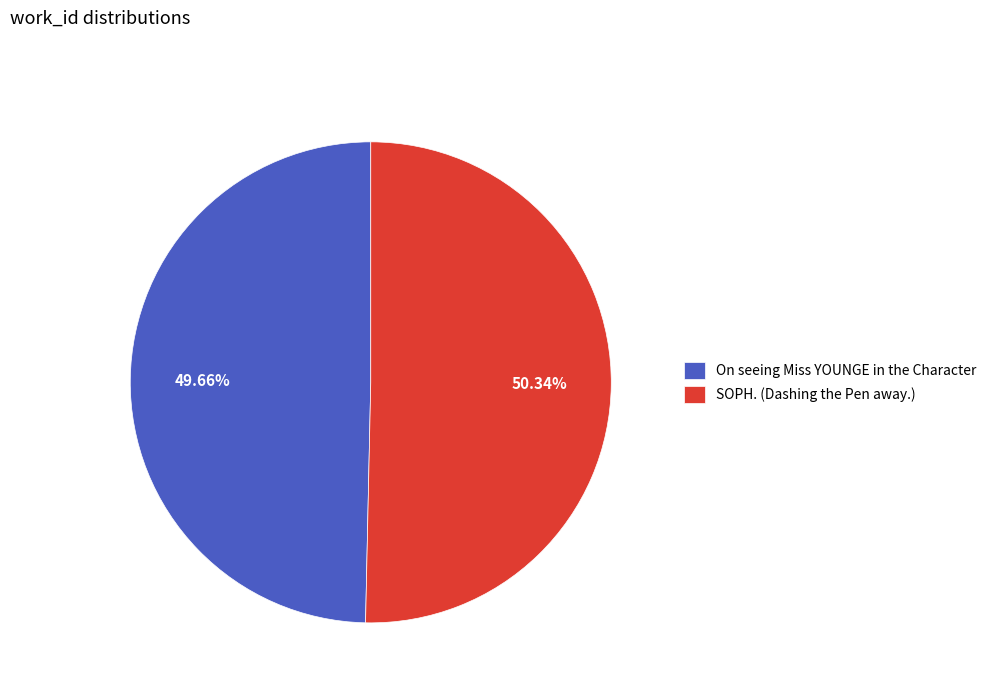

True or false: SOPH. (Dashing the Pen away.) accounts for 59% of the total.

False